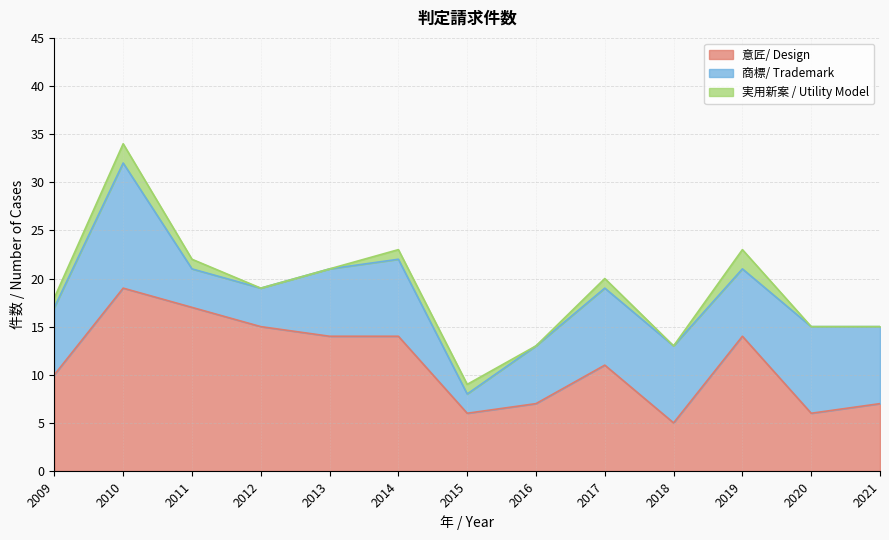

What is the difference between the highest and lowest values at 2017?

10